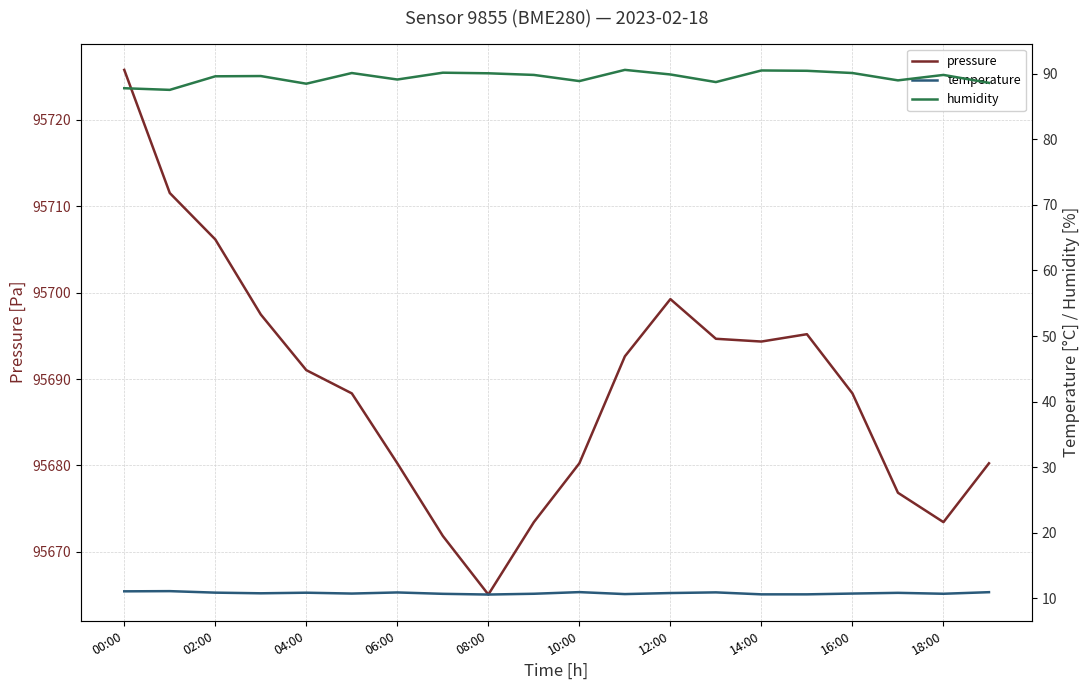

What is the highest value of the pressure series?

95725.8